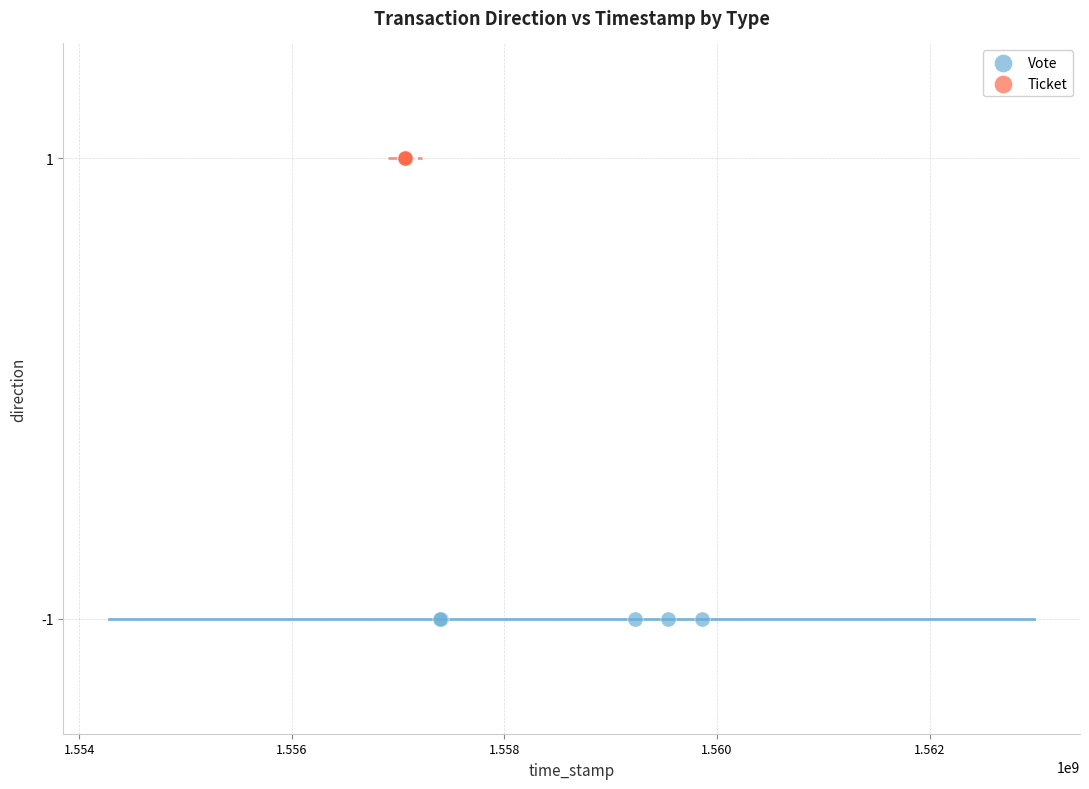

Which series reaches the maximum Y coordinate?

Ticket